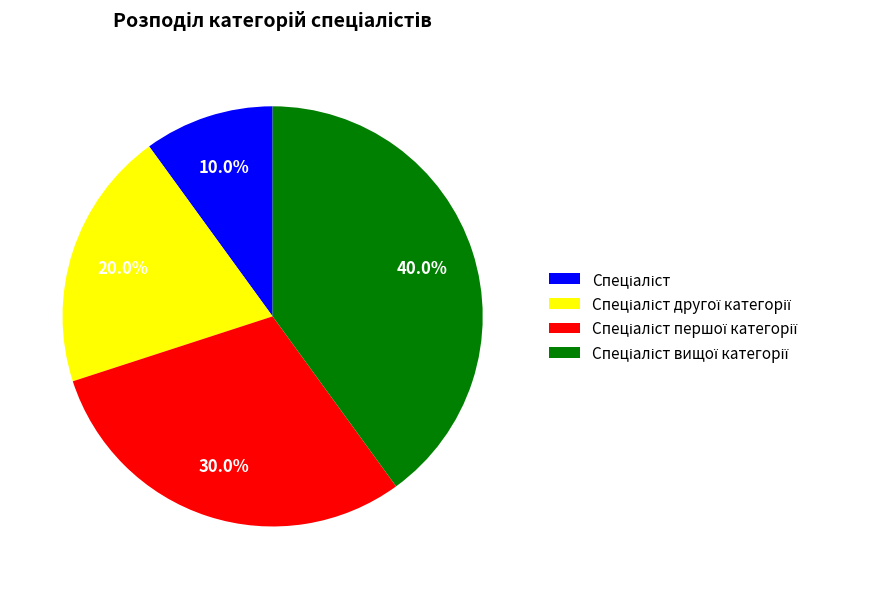

Does any single category account for the majority?

No